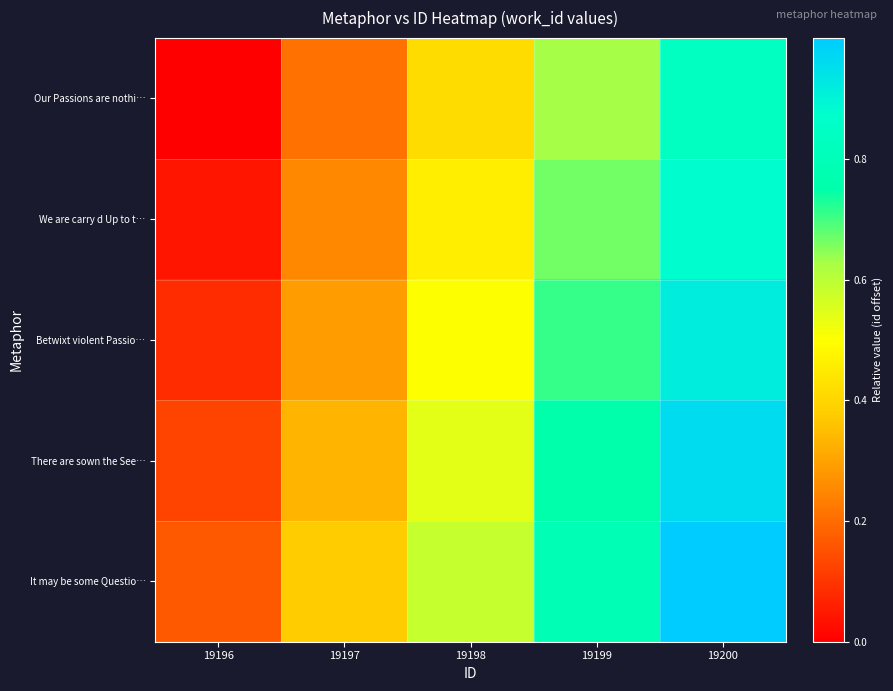

Reading right to left, extract all data points from this chart.

Our Passions are nothi…: 19200=0.8	19199=0.6	19198=0.4	19197=0.2	19196=0.0
We are carry d Up to t…: 19200=0.9	19199=0.7	19198=0.5	19197=0.2	19196=0.0
Betwixt violent Passio…: 19200=0.9	19199=0.7	19198=0.5	19197=0.3	19196=0.1
There are sown the See…: 19200=1.0	19199=0.7	19198=0.5	19197=0.3	19196=0.1
It may be some Questio…: 19200=1.0	19199=0.8	19198=0.6	19197=0.4	19196=0.2